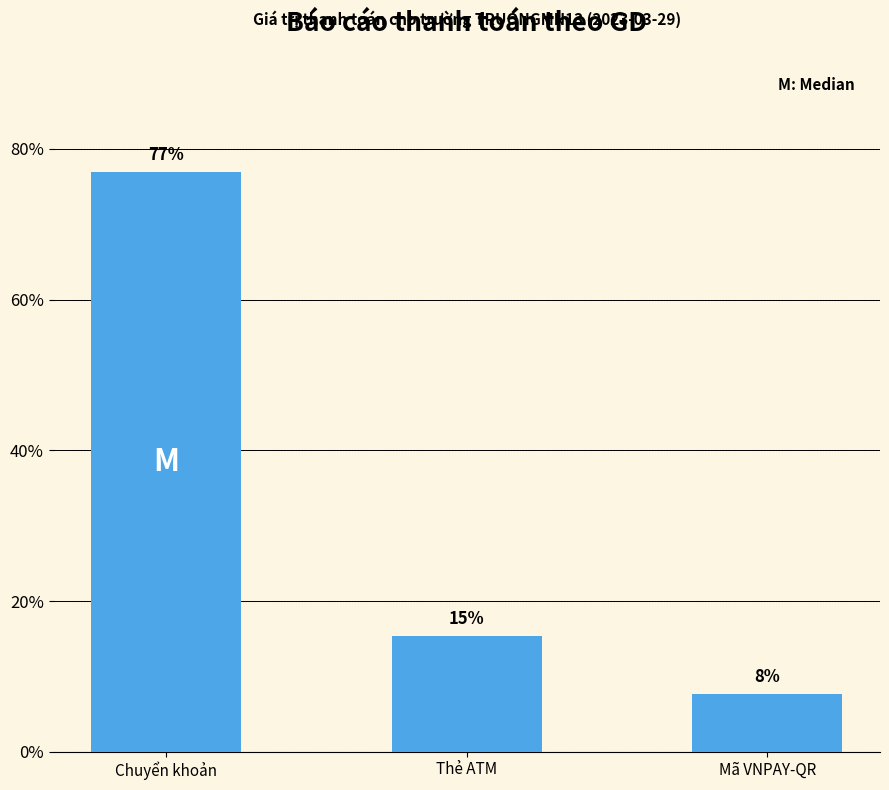

Read the value at Mã VNPAY-QR.

7.7